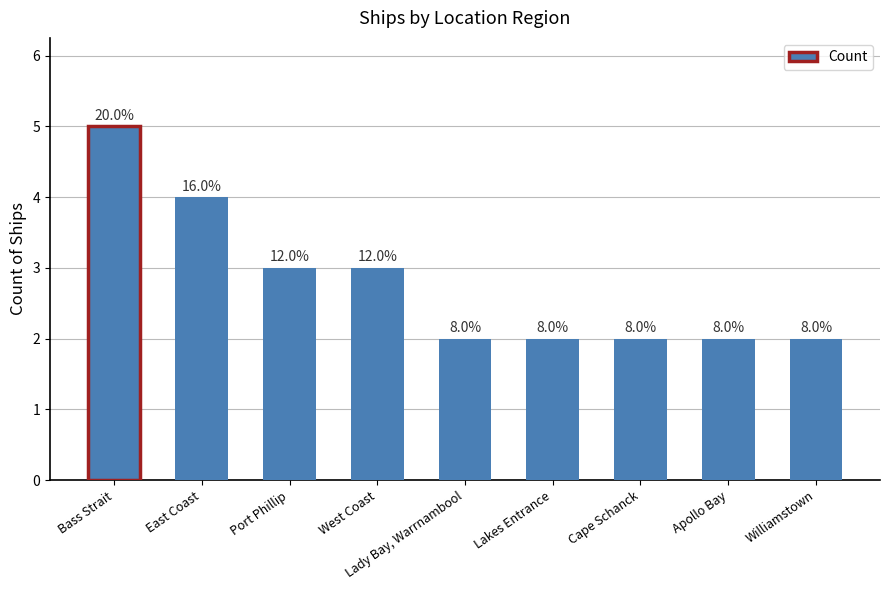

Does the chart contain any negative values?

No